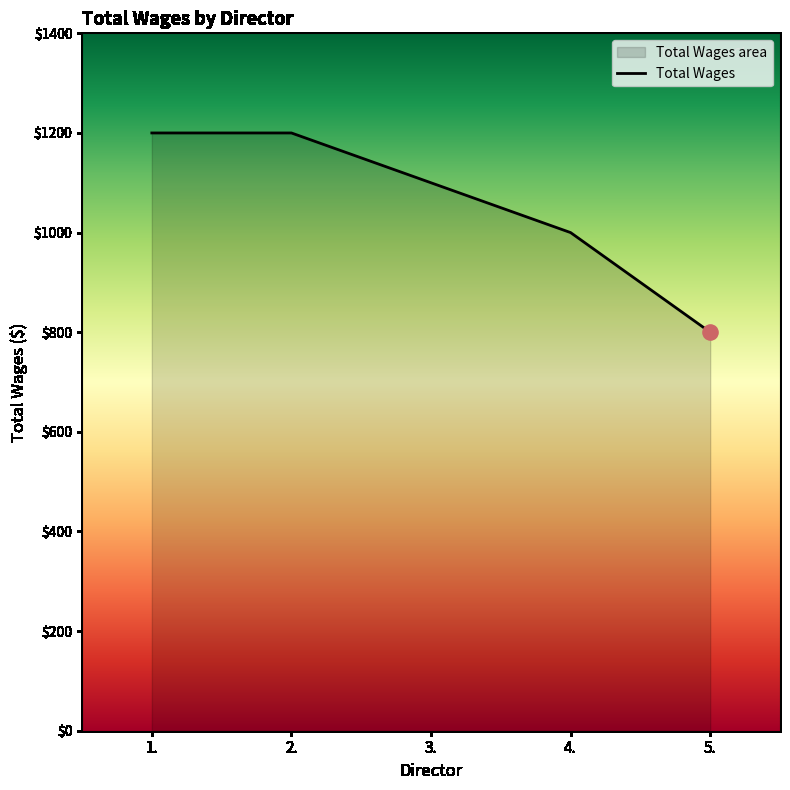

What is the change in value from 2. to 5.?

-400